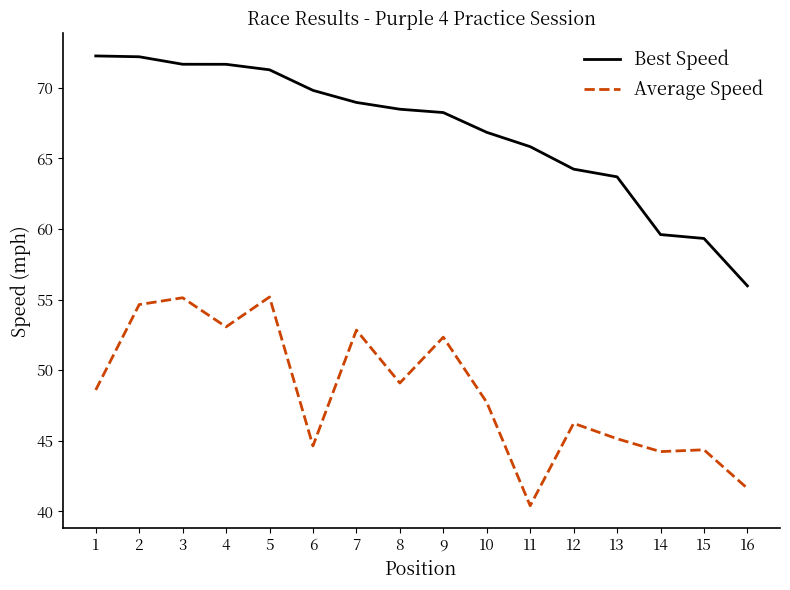

What is the sum of the Average Speed values at 9 and 12?

98.6